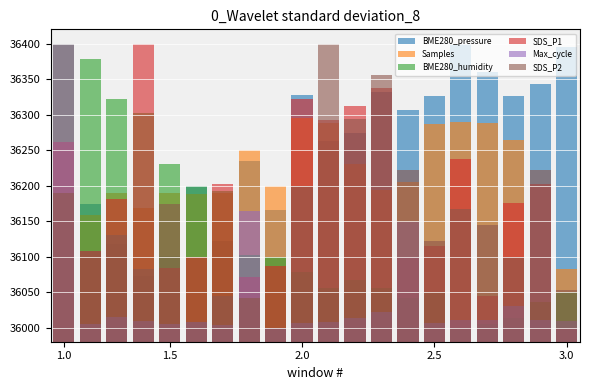

Which series has the widest spread of values?

BME280_pressure